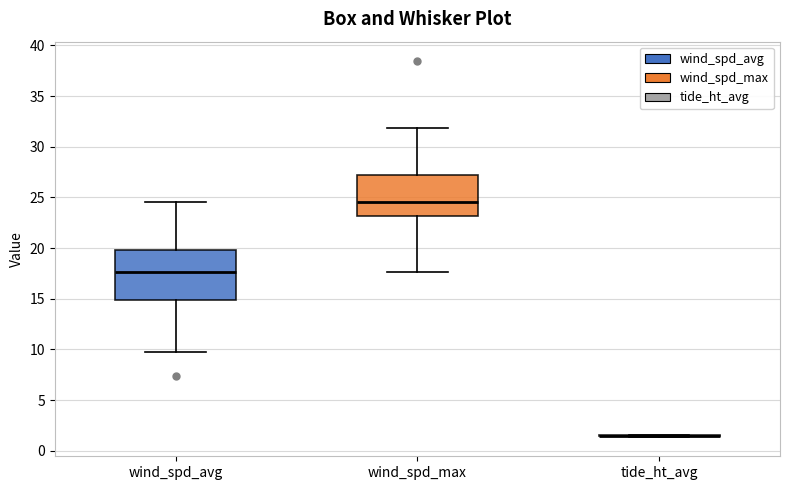

Comparing the boxes themselves (not the whiskers), which one is the tallest?

wind_spd_avg